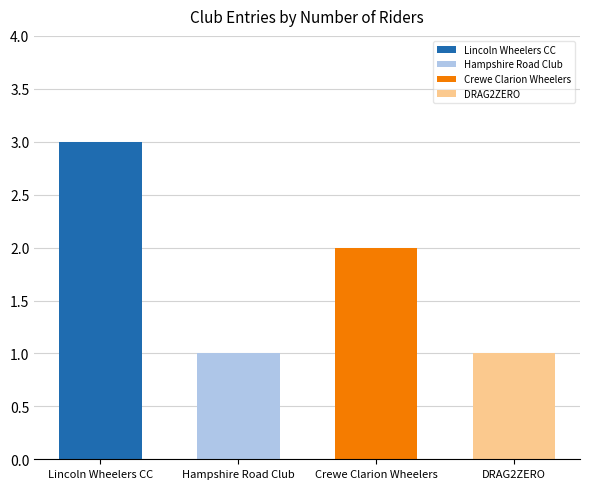

Reading left to right, what are all the values shown in this chart?

Lincoln Wheelers CC=3	Hampshire Road Club=1	Crewe Clarion Wheelers=2	DRAG2ZERO=1